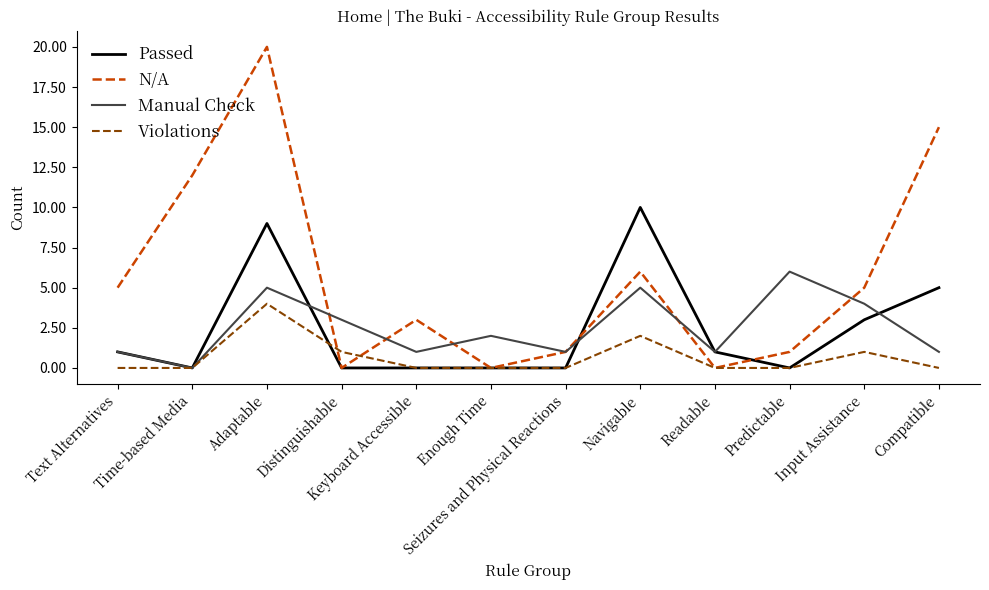

How many series are shown in this chart?

4